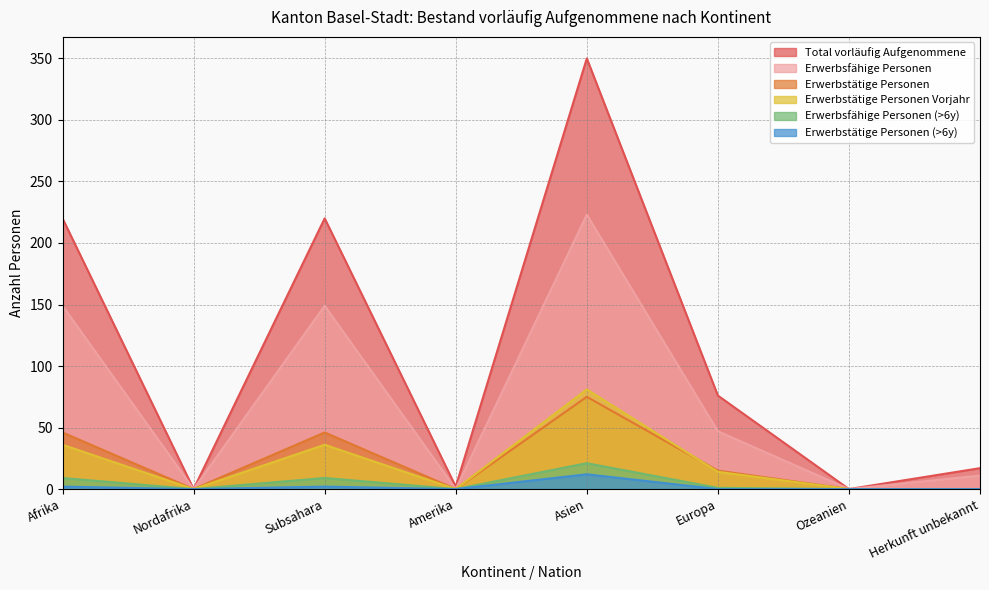

Between Afrika and Asien, which is larger?

Asien